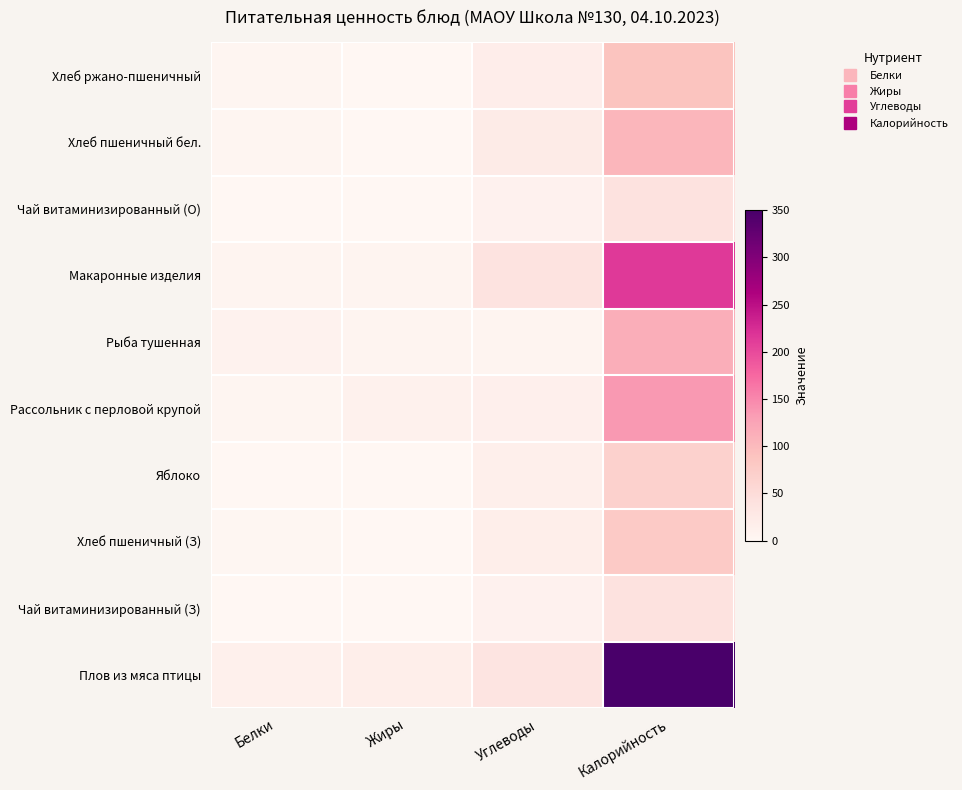

What is the total value across all series at Углеводы?

185.6